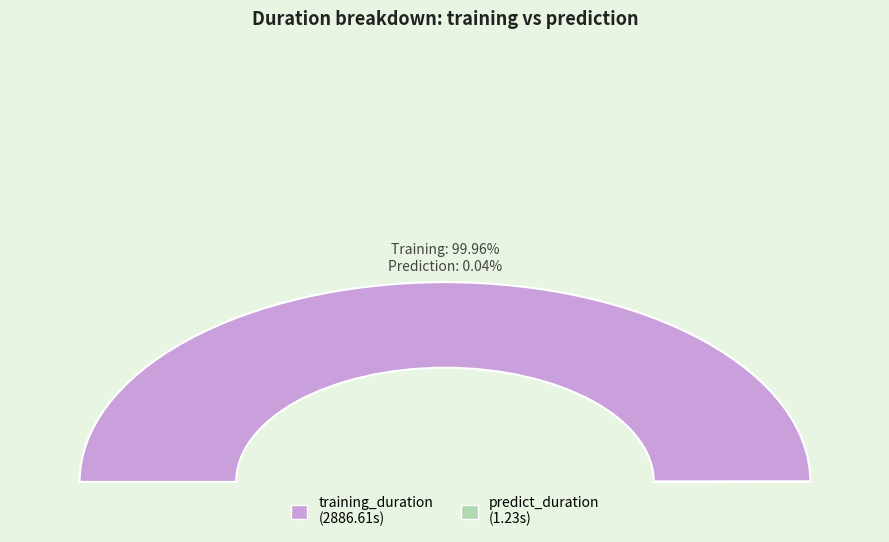

Is it true that training_duration is 100% of the pie?

True